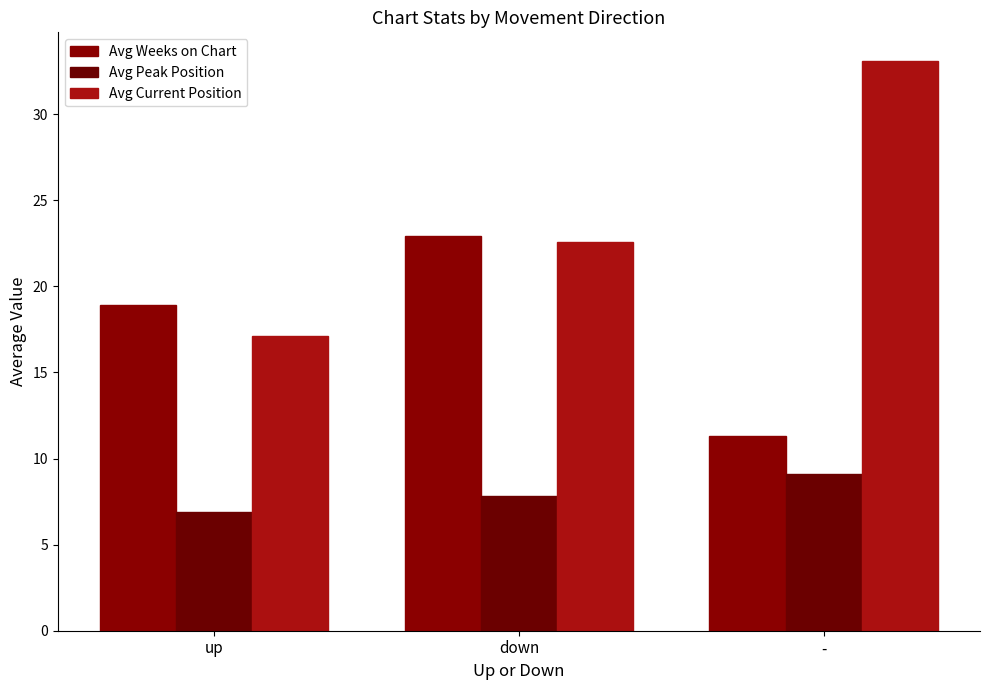

How many distinct data groups are displayed?

3